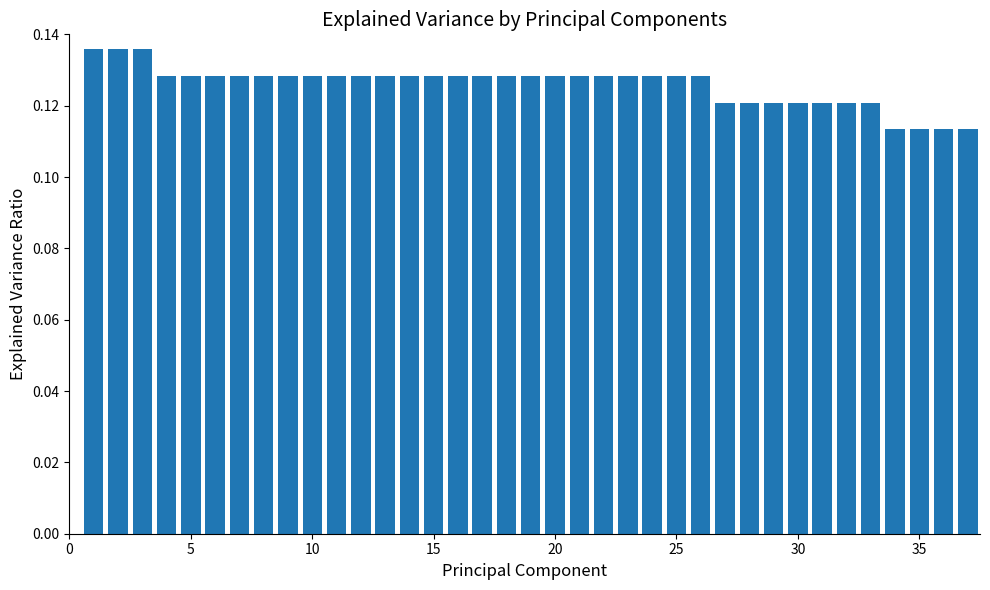

Does the chart contain stacked bars?

No